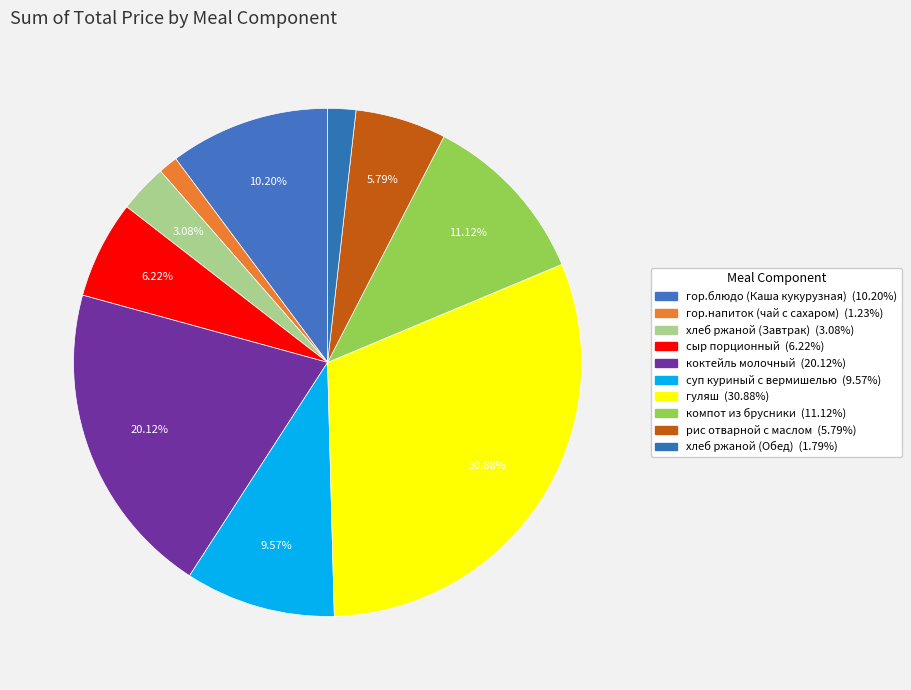

Rank the categories by value from highest to lowest.

гуляш, коктейль молочный, компот из брусники, гор.блюдо (Каша кукурузная), суп куриный с вермишелью, сыр порционный, рис отварной с маслом, хлеб ржаной (Завтрак), хлеб ржаной (Обед), гор.напиток (чай с сахаром)